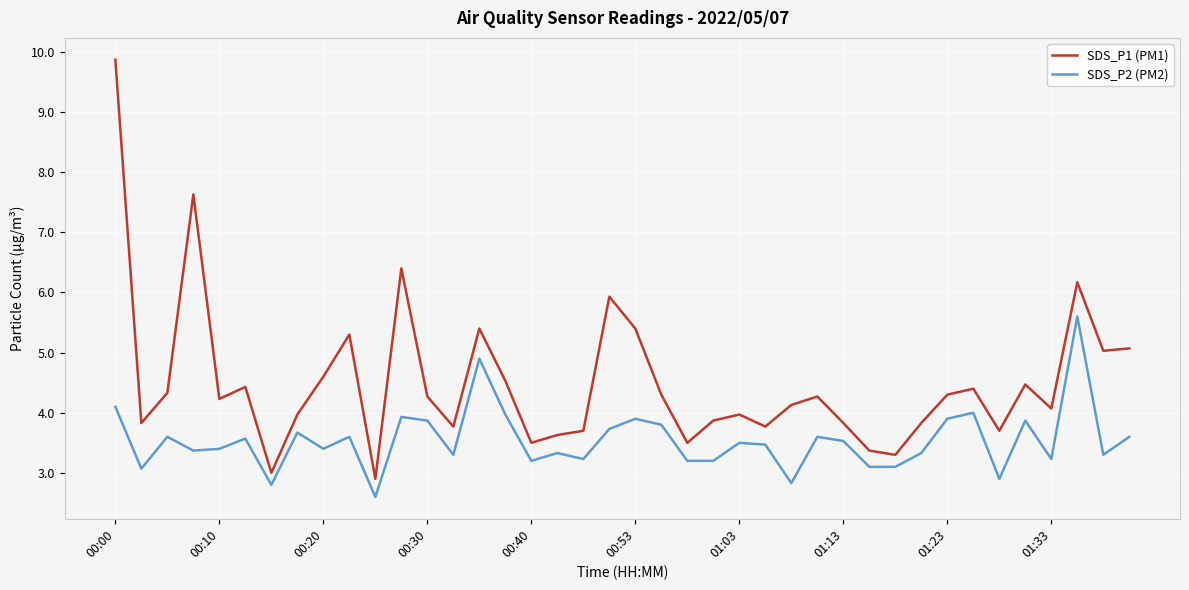

List the series in order of their overall mean, highest first.

SDS_P1 (PM1), SDS_P2 (PM2)